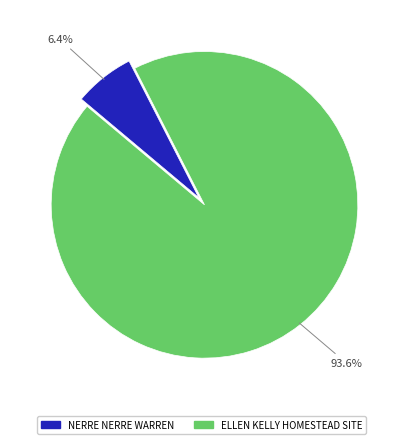

Which slice is the largest?

ELLEN KELLY HOMESTEAD SITE